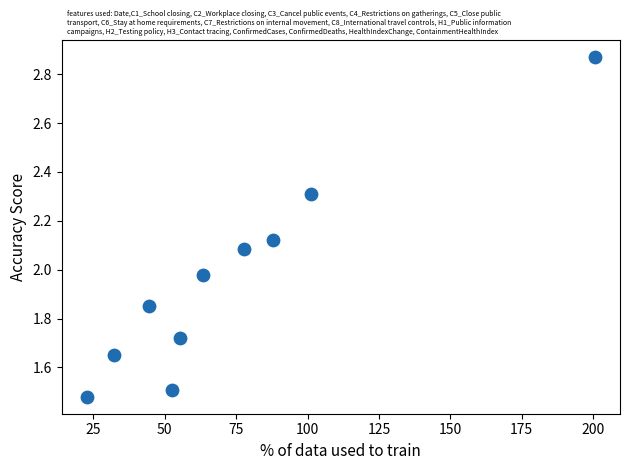

What is the range of X values (max minus min)?

177.7